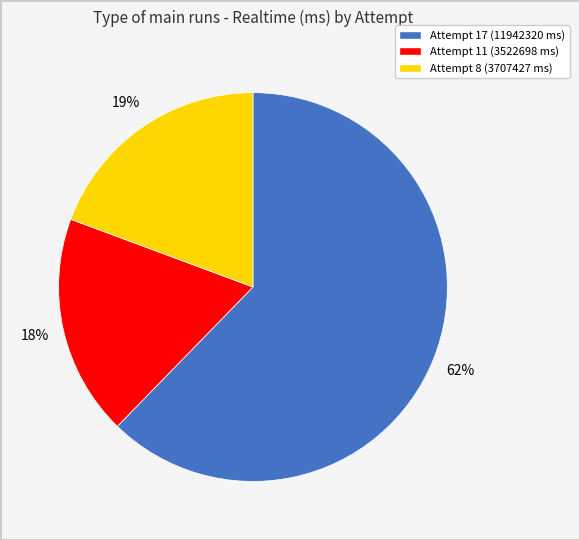

Between Attempt 11 (3522698 ms) and Attempt 17 (11942320 ms), which is larger?

Attempt 17 (11942320 ms)